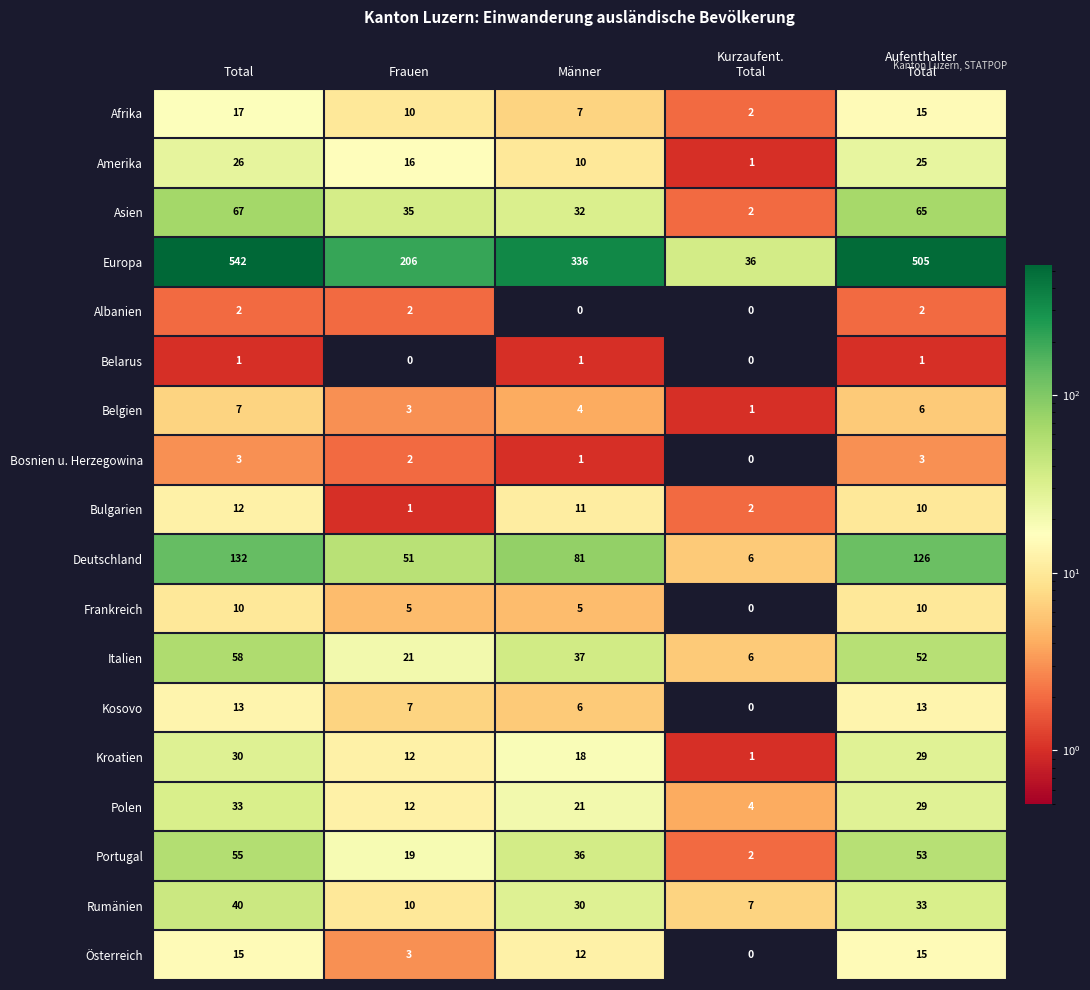

What is the difference between the maximum and second lowest values in the Italien series?

37